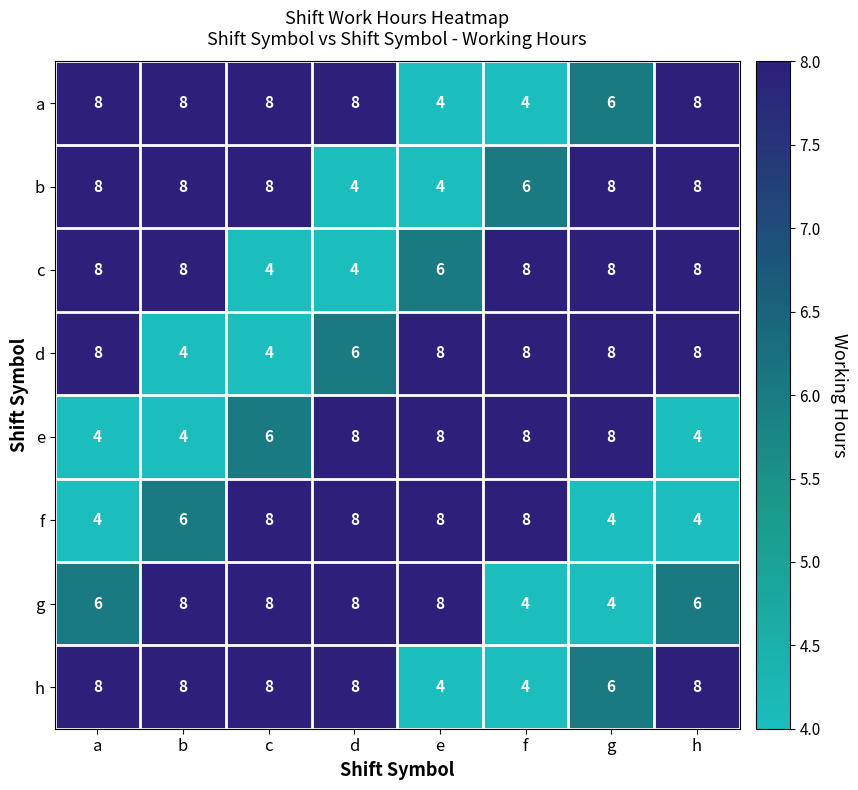

Which series changed the most between e and f?

g